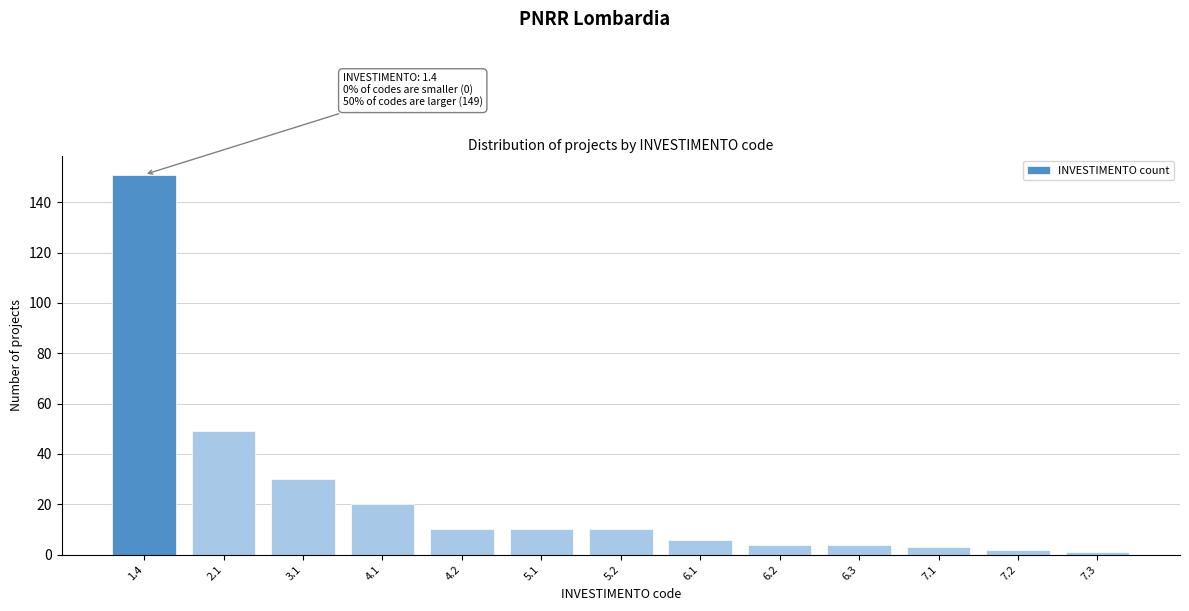

Reading left to right, transcribe all the data shown in this chart.

151	49	30	20	10	10	10	6	4	4	3	2	1